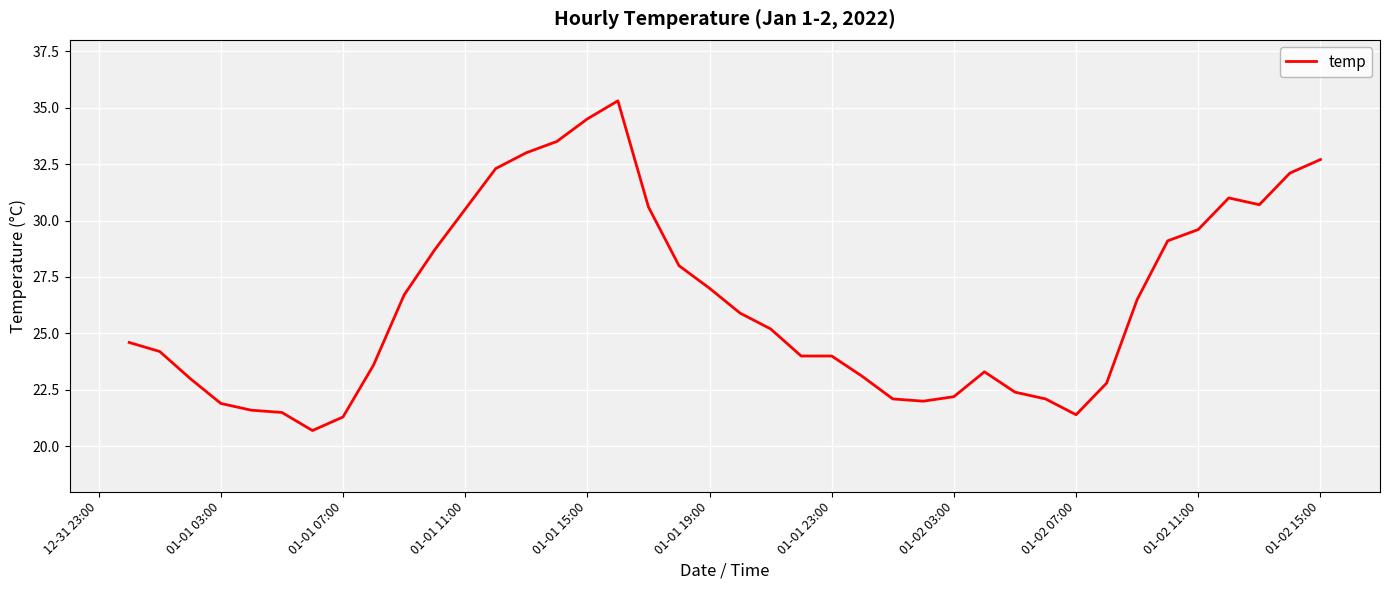

What is the sum of all values?

1024.2